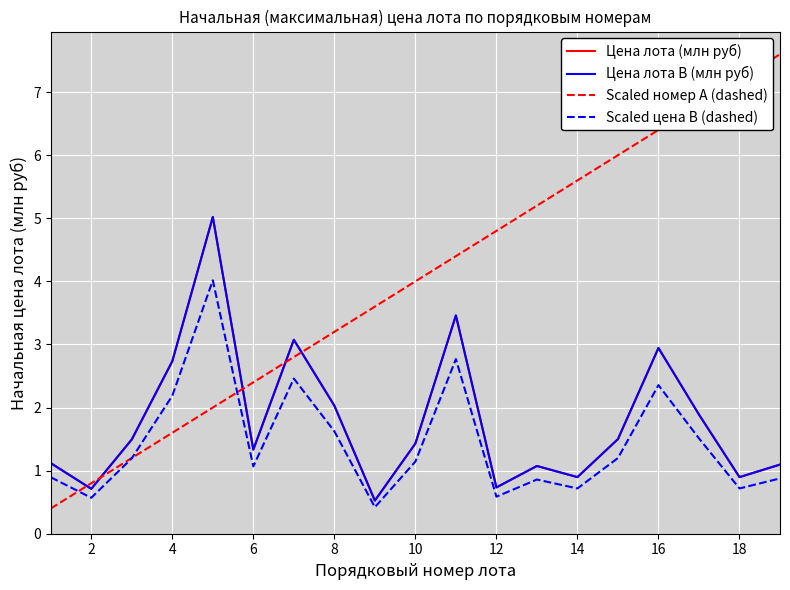

True or false: Цена лота B (млн руб) and Scaled цена B (dashed) cross at least once.

False